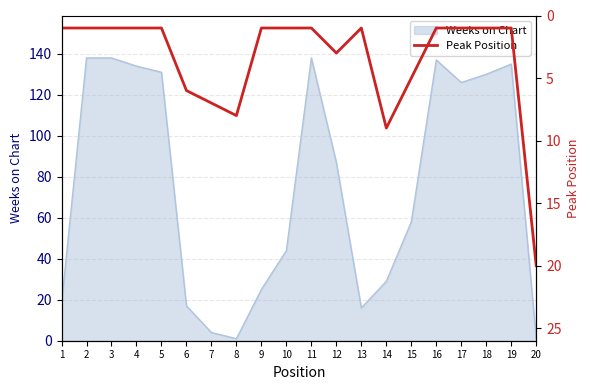

What is the value of the 5th point from the left?

1